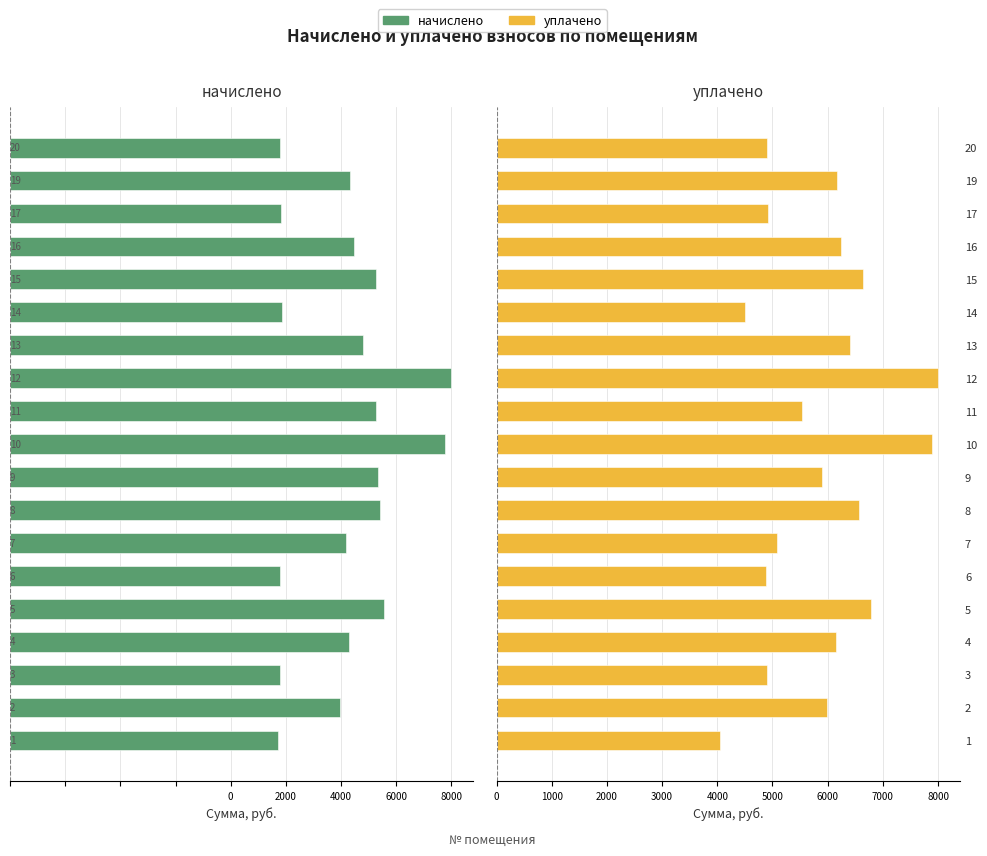

Does the chart contain any negative values?

Yes